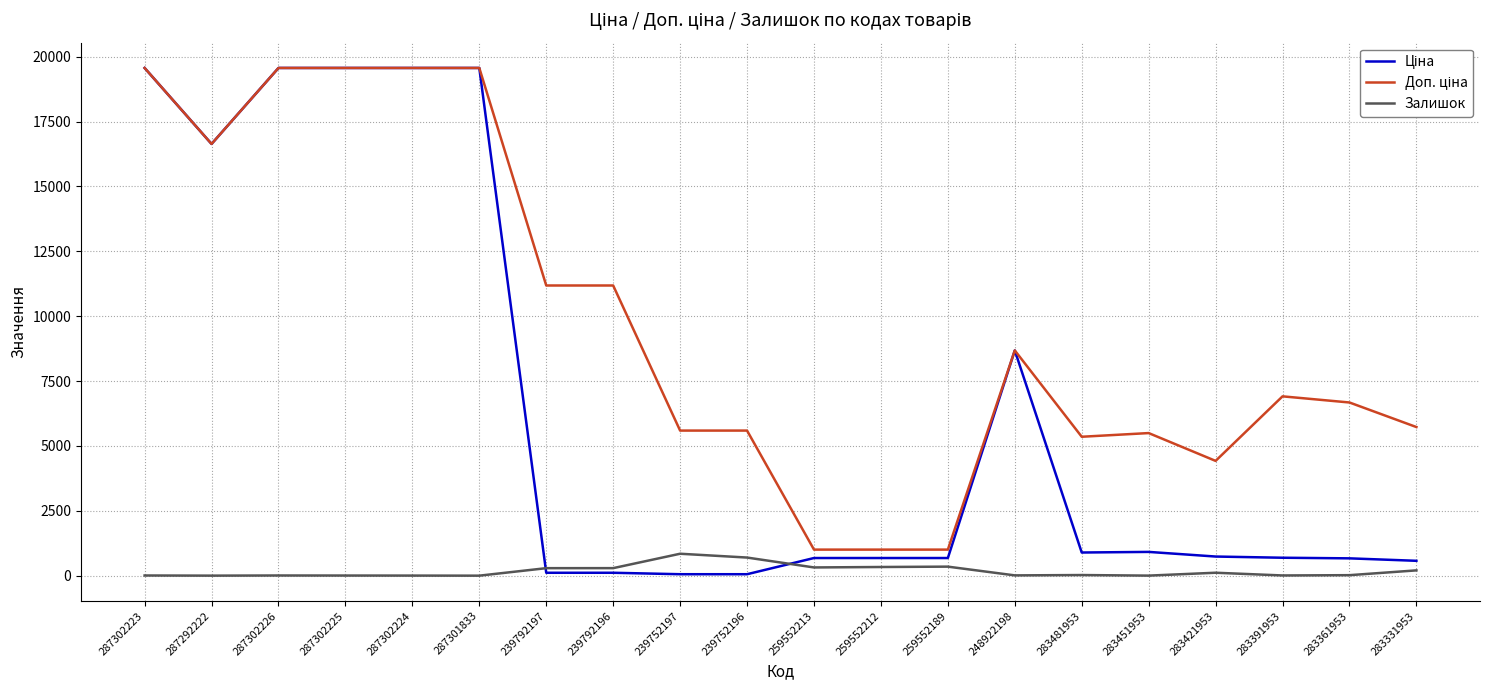

The value of Залишок at 287302226 is 7.0. True or false?

True